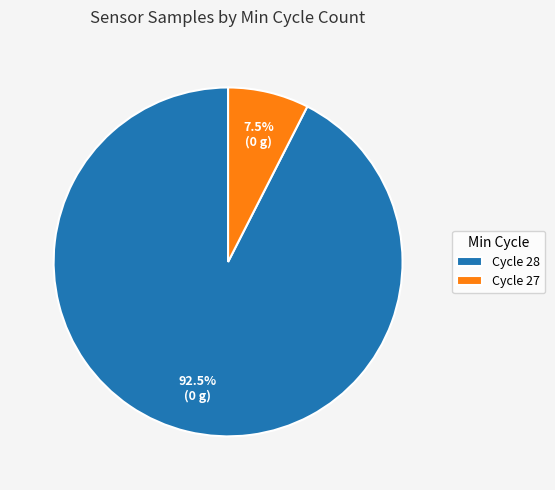

How many segments does this pie chart have?

2